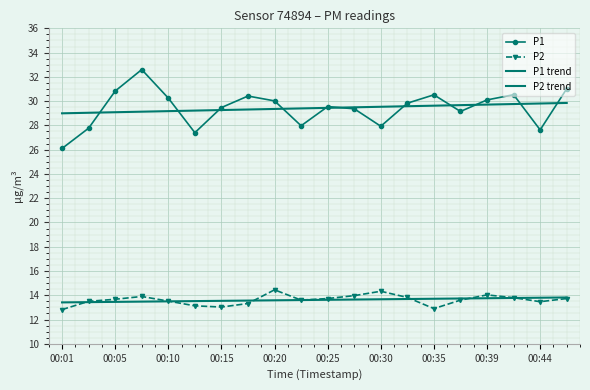

True or false: P1 trend and P2 trend intersect in this chart.

False